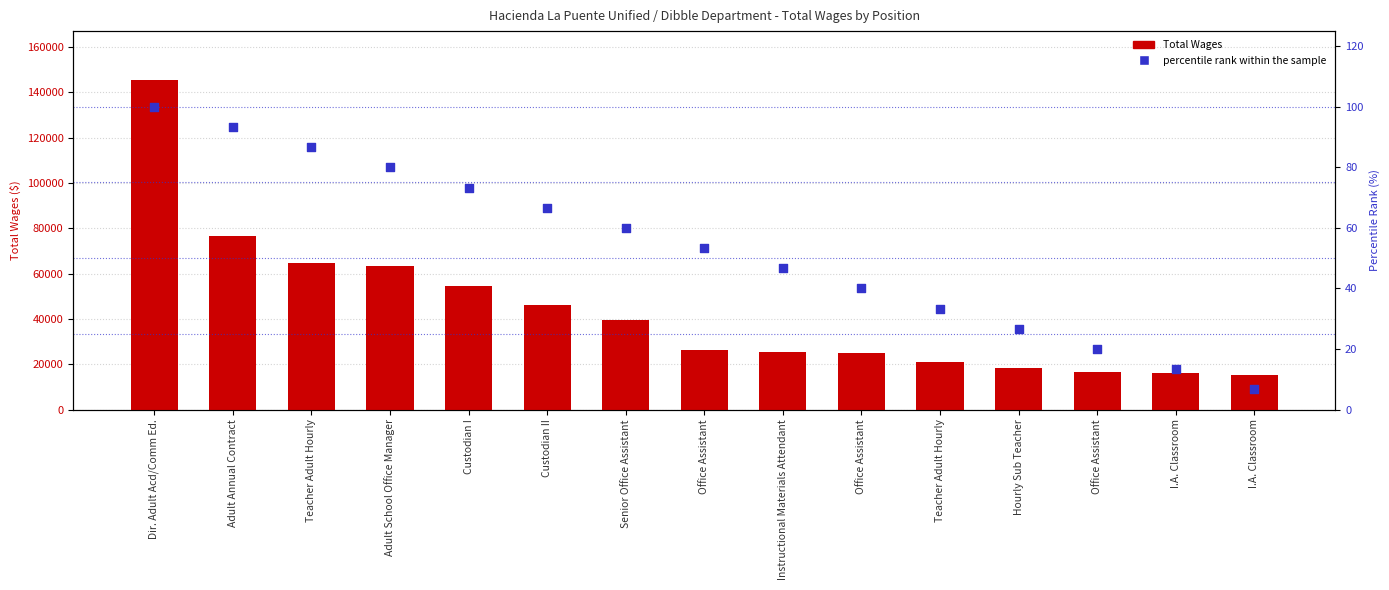

At how many categories does at least one series exceed 120955?

1